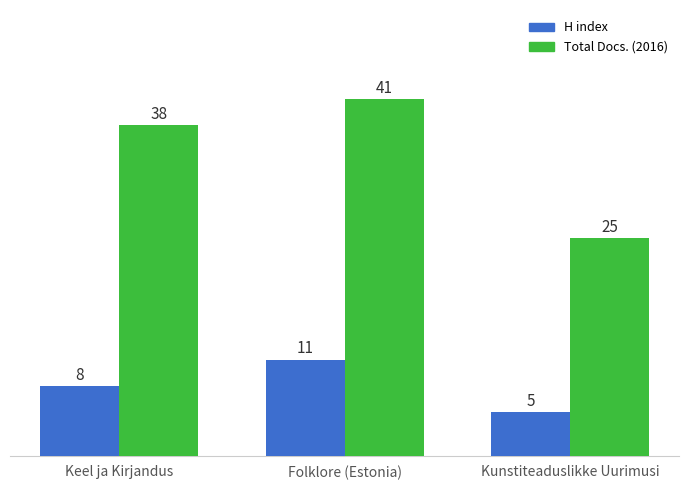

How many bars are there in total?

6